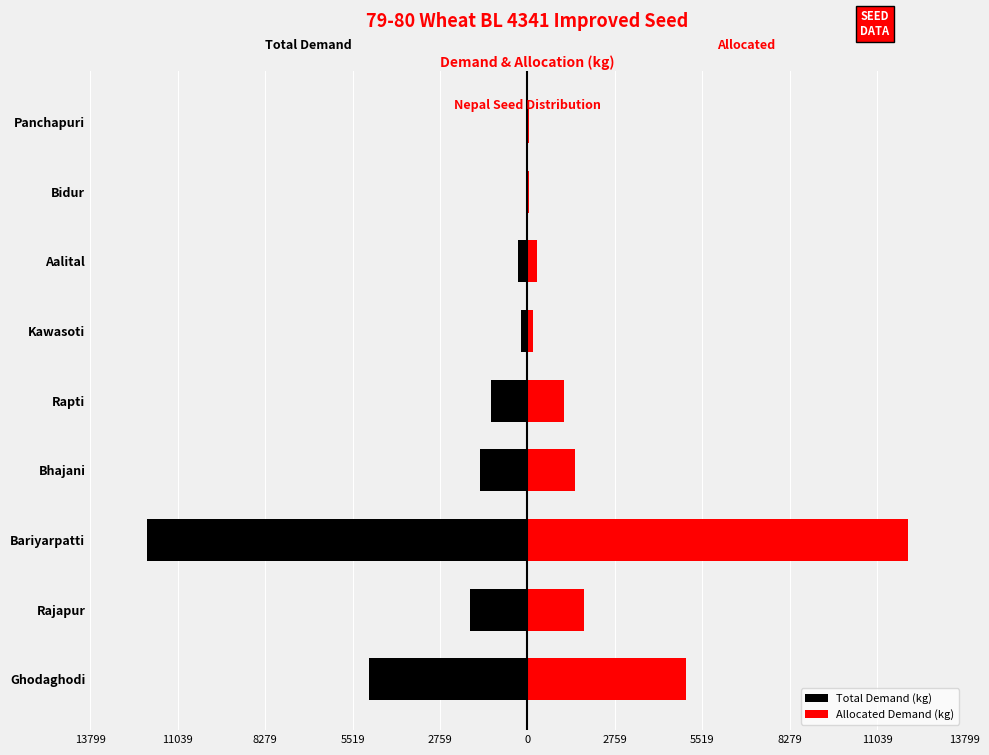

Reading right to left, list all the values displayed in this chart.

Total Demand (kg): -60	-40	-300	-190	-1150	-1500	-12000	-1800	-5000
Allocated Demand (kg): 60	40	300	190	1150	1500	12000	1800	5000